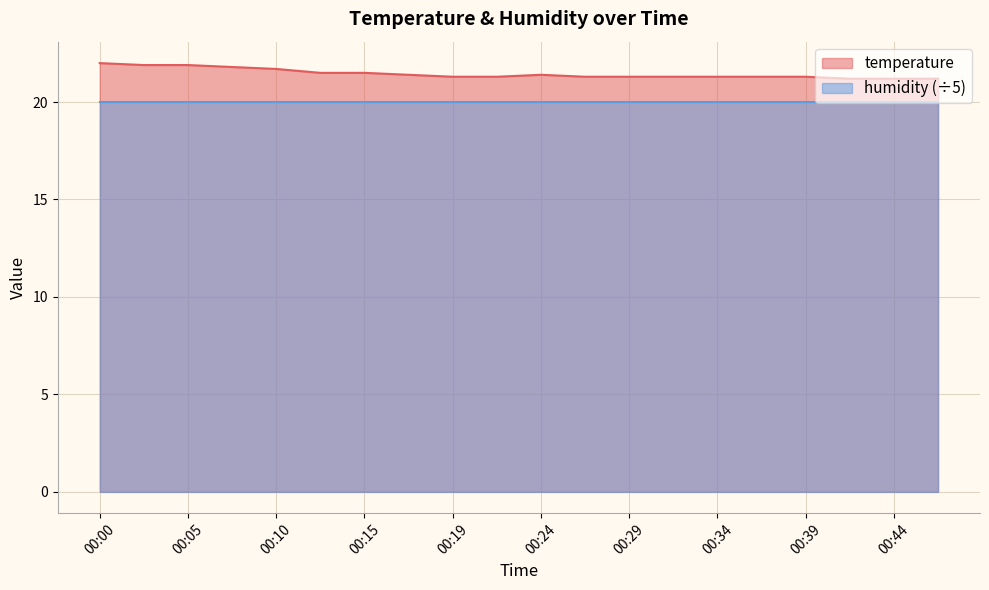

Does the chart display data point markers on the line(s)?

No